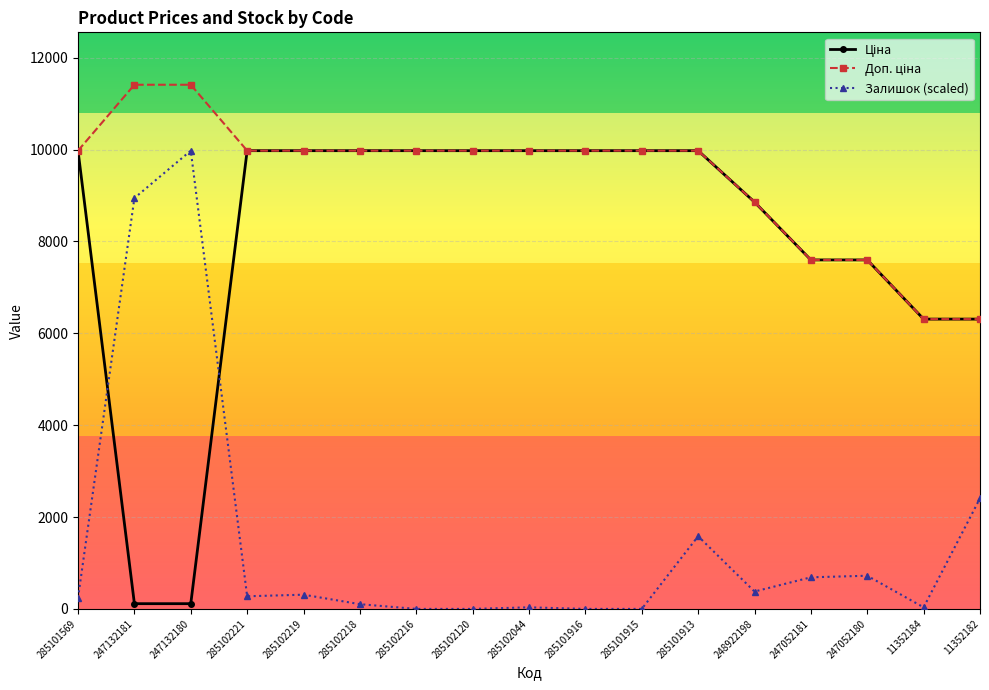

What is the value of the Залишок (scaled) point at the 14th from the left?

687.9